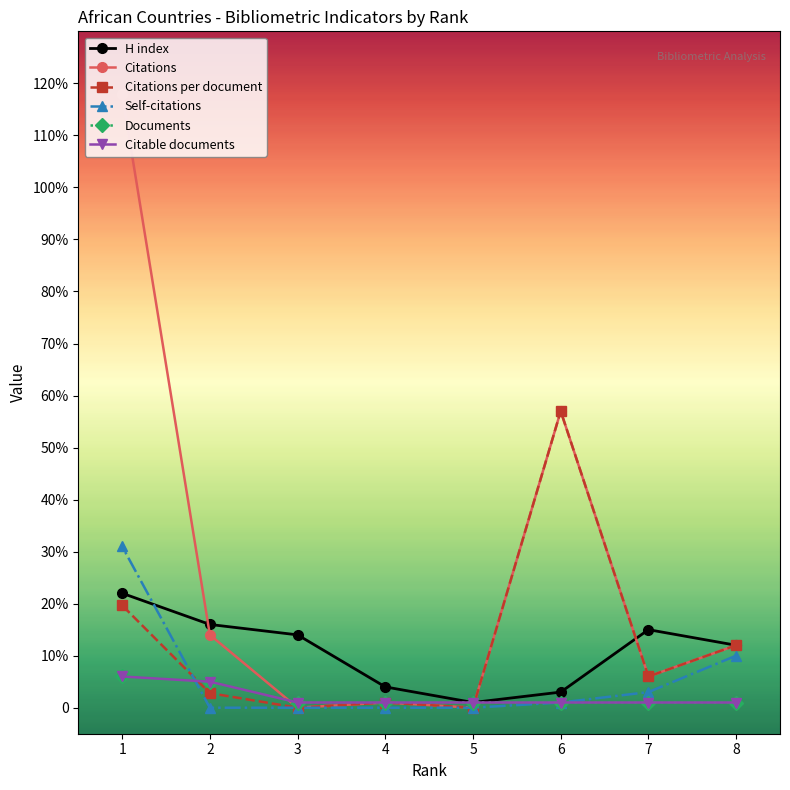

What is the sum of all Documents values?

17.0